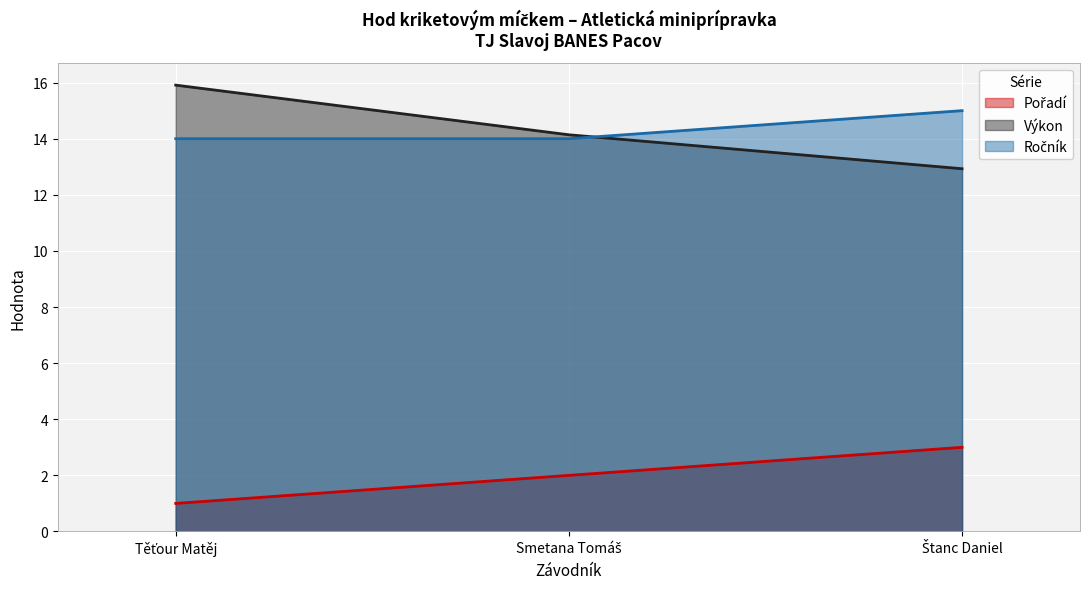

Rank the series by their maximum value, from highest to lowest.

Výkon, Ročník, Pořadí